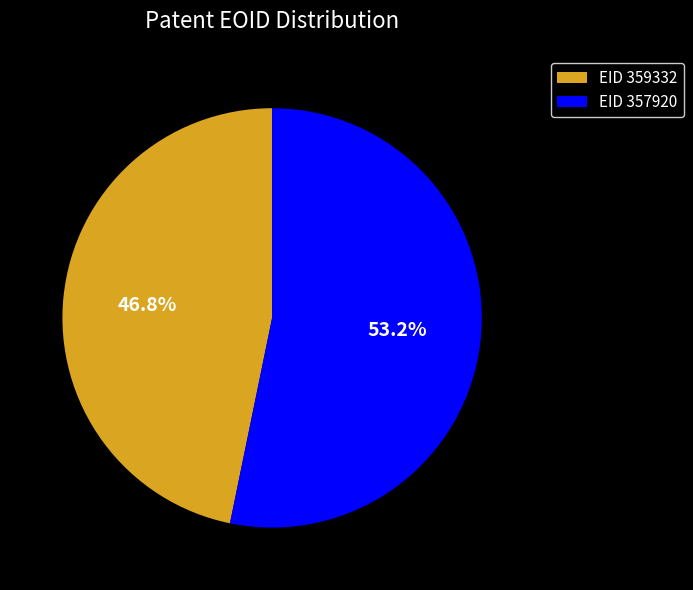

Is there any slice that represents more than half of the pie?

Yes